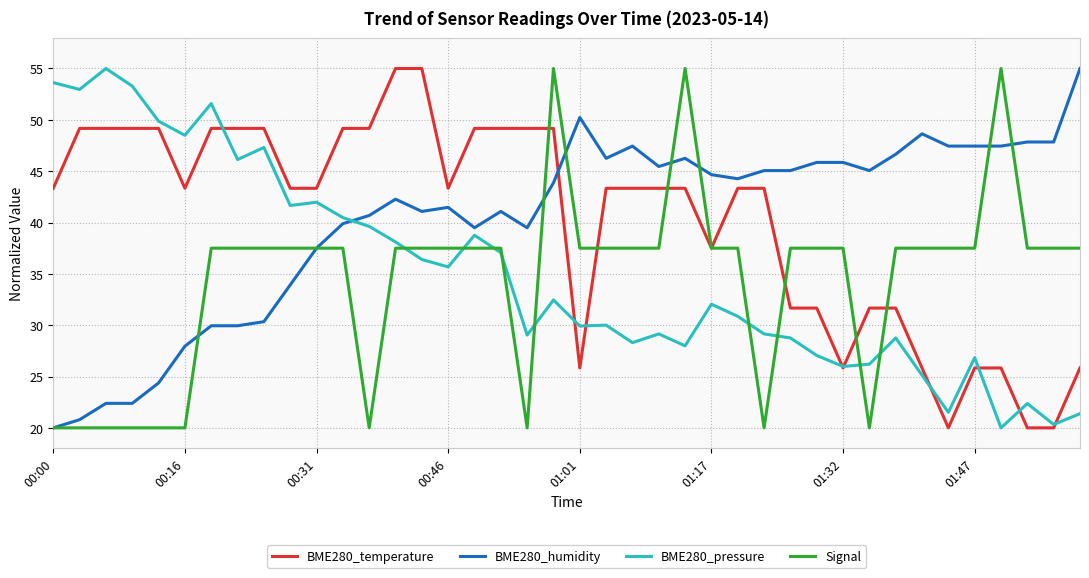

How many values in the BME280_pressure series exceed 32?

20